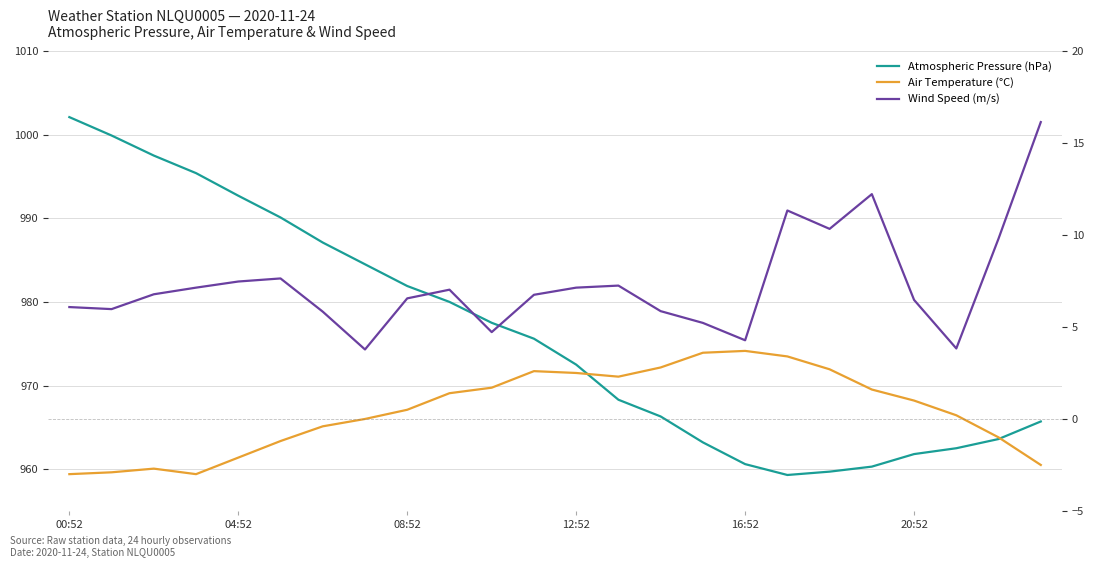

The Wind Speed (m/s) series shows 3.8 at 21. True or false?

True